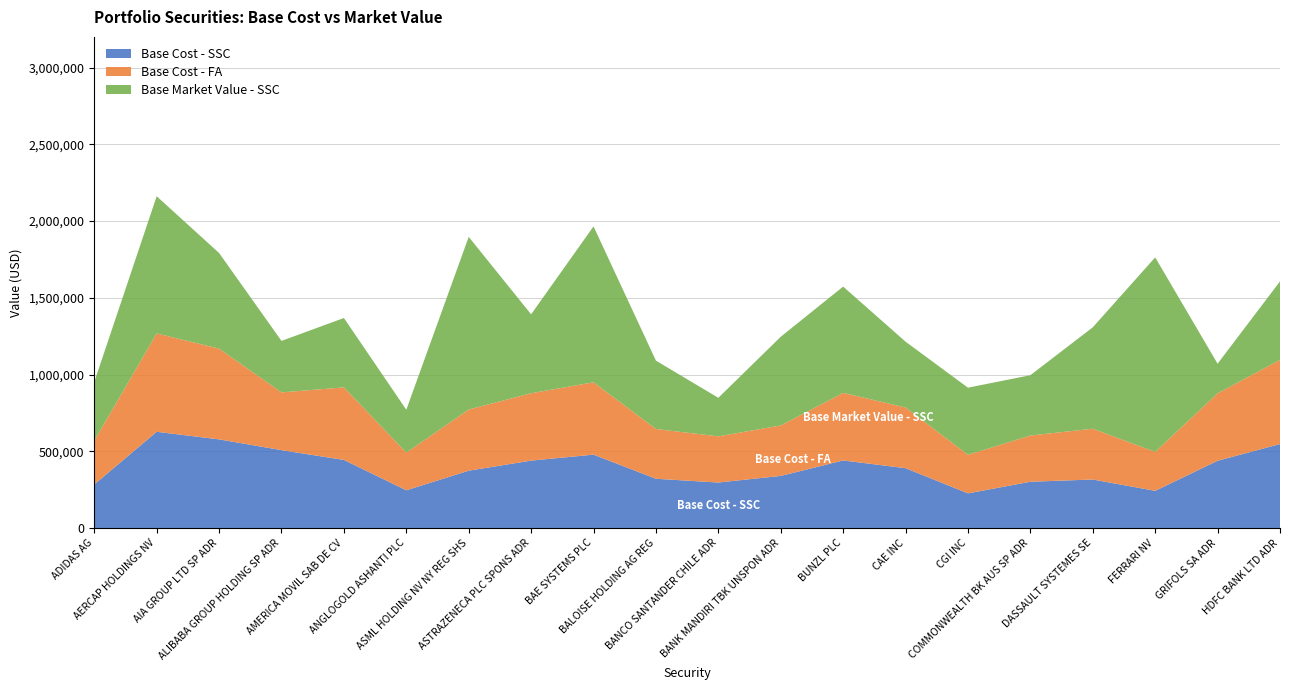

Reading left to right, extract all data points from this chart.

Base Cost - SSC: 283606.9	626750.7	577308.8	507119.0	443379.0	245596.1	373314.4	439013.4	477852.5	320680.8	296164.6	339305.1	439928.0	389655.1	225437.1	301303.9	315795.7	242075.0	438026.4	546901.9
Base Cost - FA: 285533.8	640918.3	591370.2	376397.5	472842.9	245596.1	398626.4	439013.4	471383.7	324303.3	300882.8	328745.7	440326.2	395475.2	251177.1	301303.9	330913.1	253842.3	439438.7	548506.5
Base Market Value - SSC: 382332.0	893872.6	623144.5	335445.3	452010.4	279268.8	1124887.5	514206.0	1015987.1	445385.6	251113.0	578013.8	692609.3	428812.5	437537.8	392868.0	660892.2	1267416.6	192953.5	511302.9